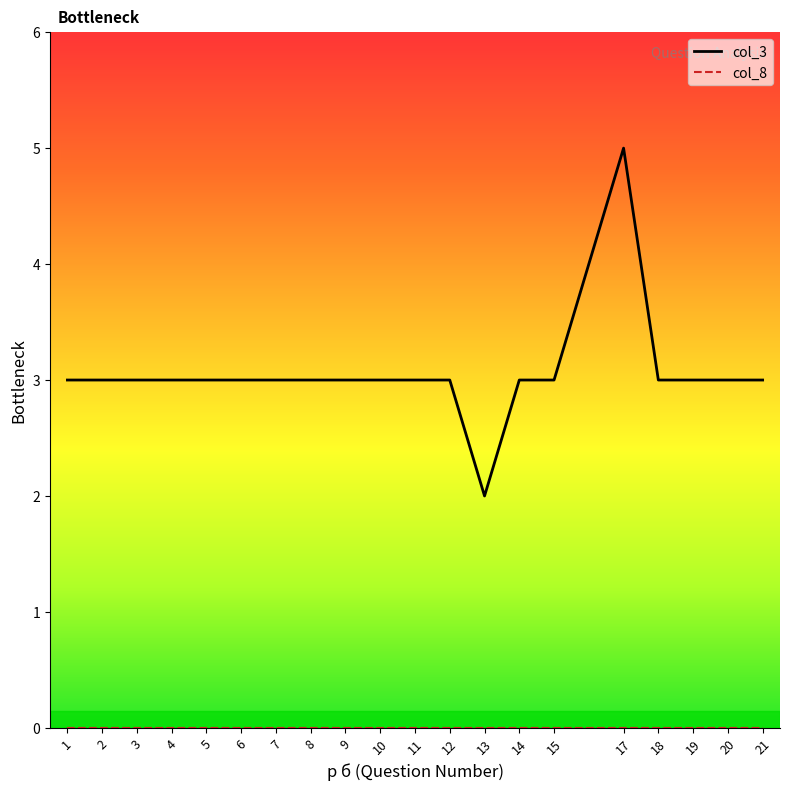

What is the spread (max minus min) of values at 15?

3